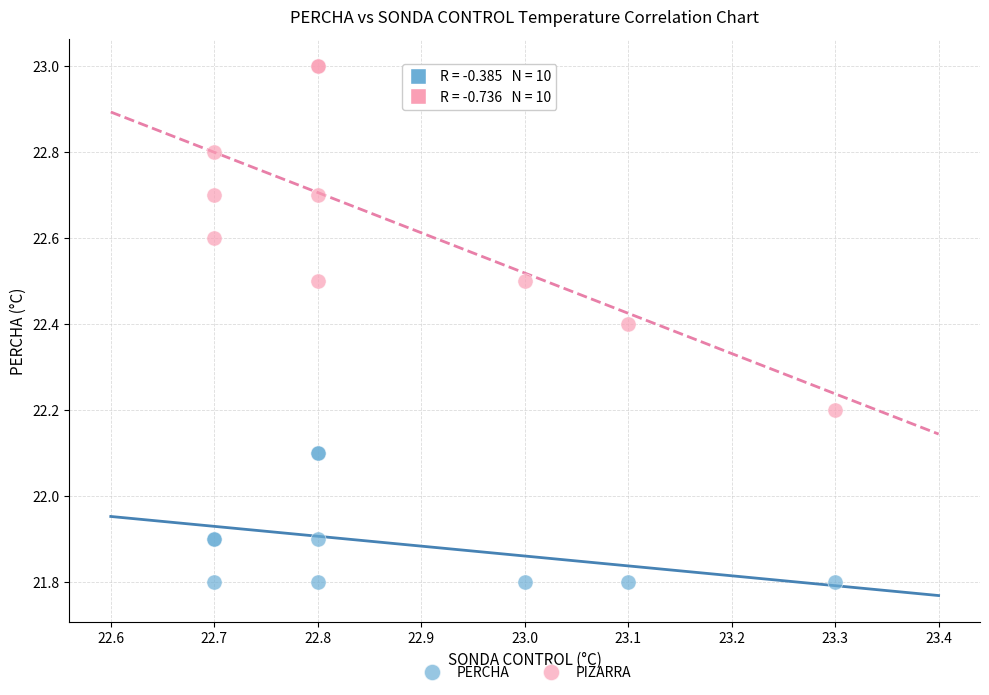

Which series contains the lowest Y value?

PERCHA